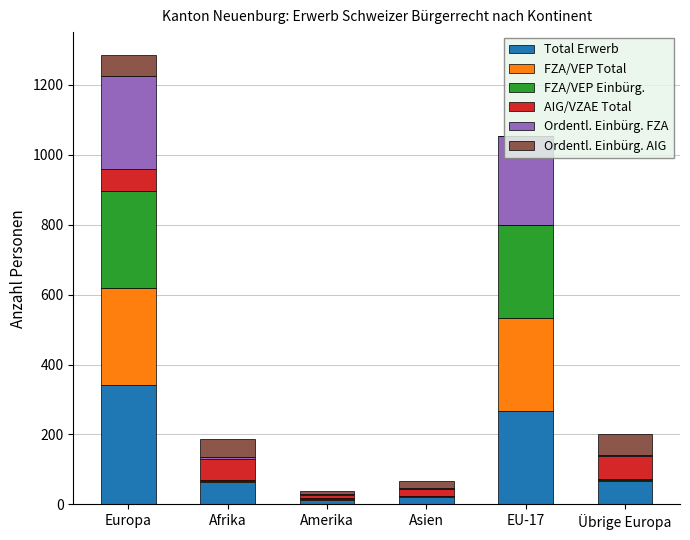

What is the total value across all series at Afrika?

188